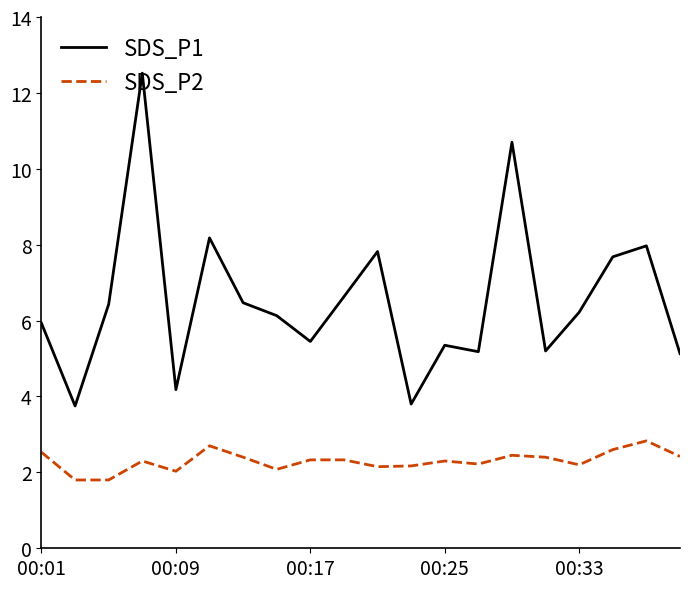

True or false: SDS_P2 and SDS_P1 cross at least once.

False